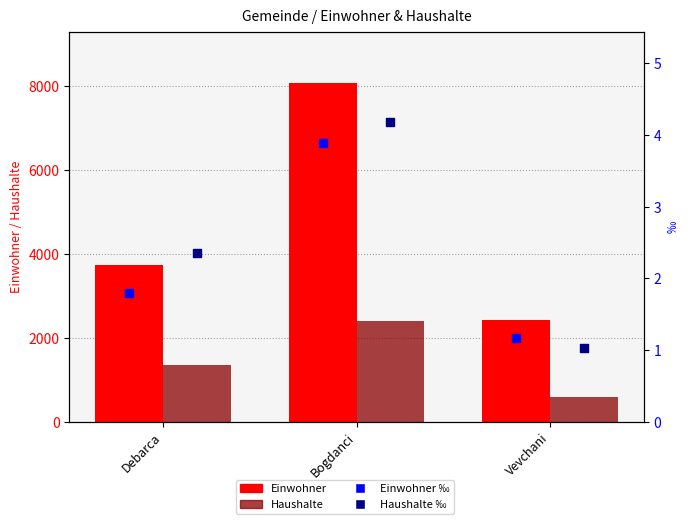

Which series reaches the minimum Y coordinate?

Haushalte ‰